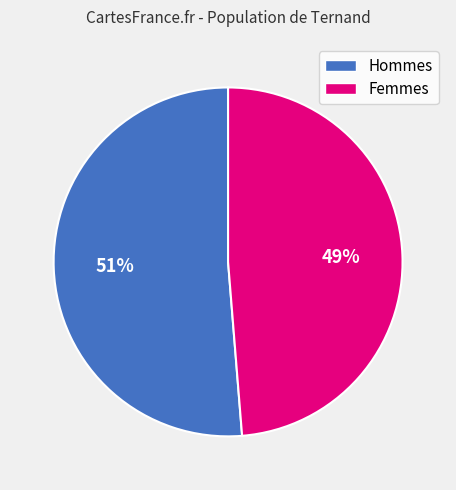

Is there a majority slice in this chart?

Yes